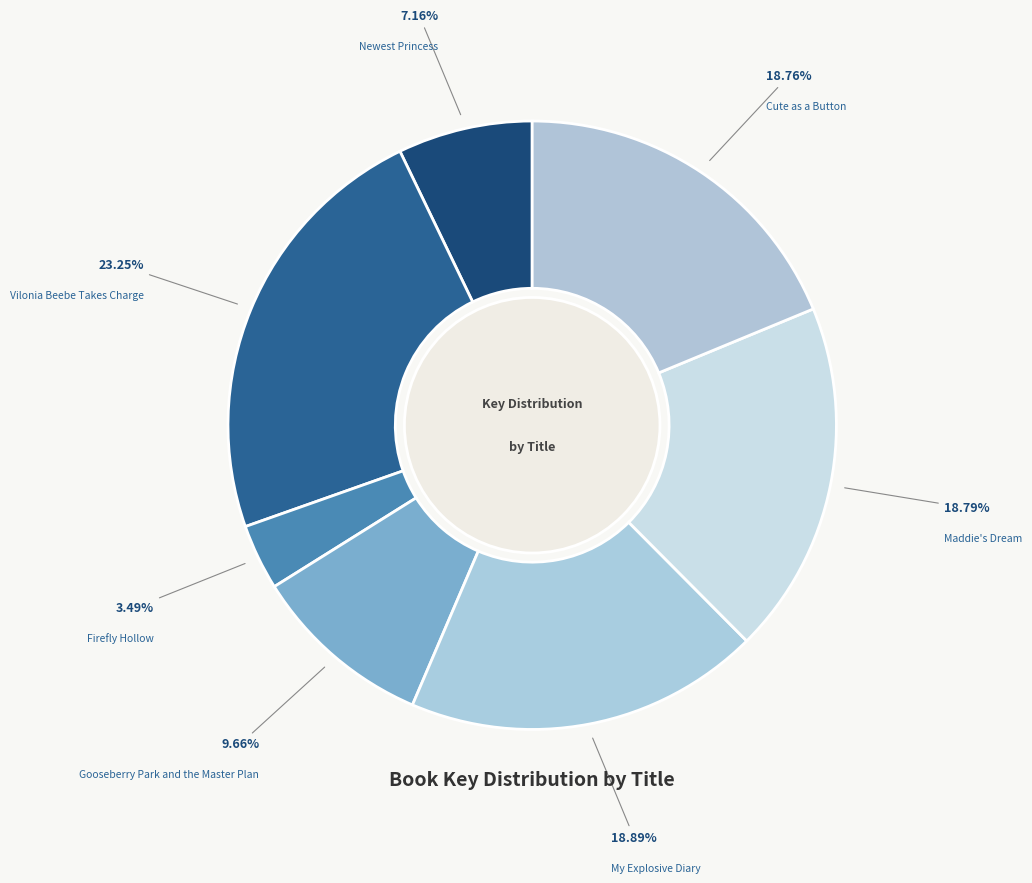

Does Firefly Hollow account for over 50% of the chart?

No